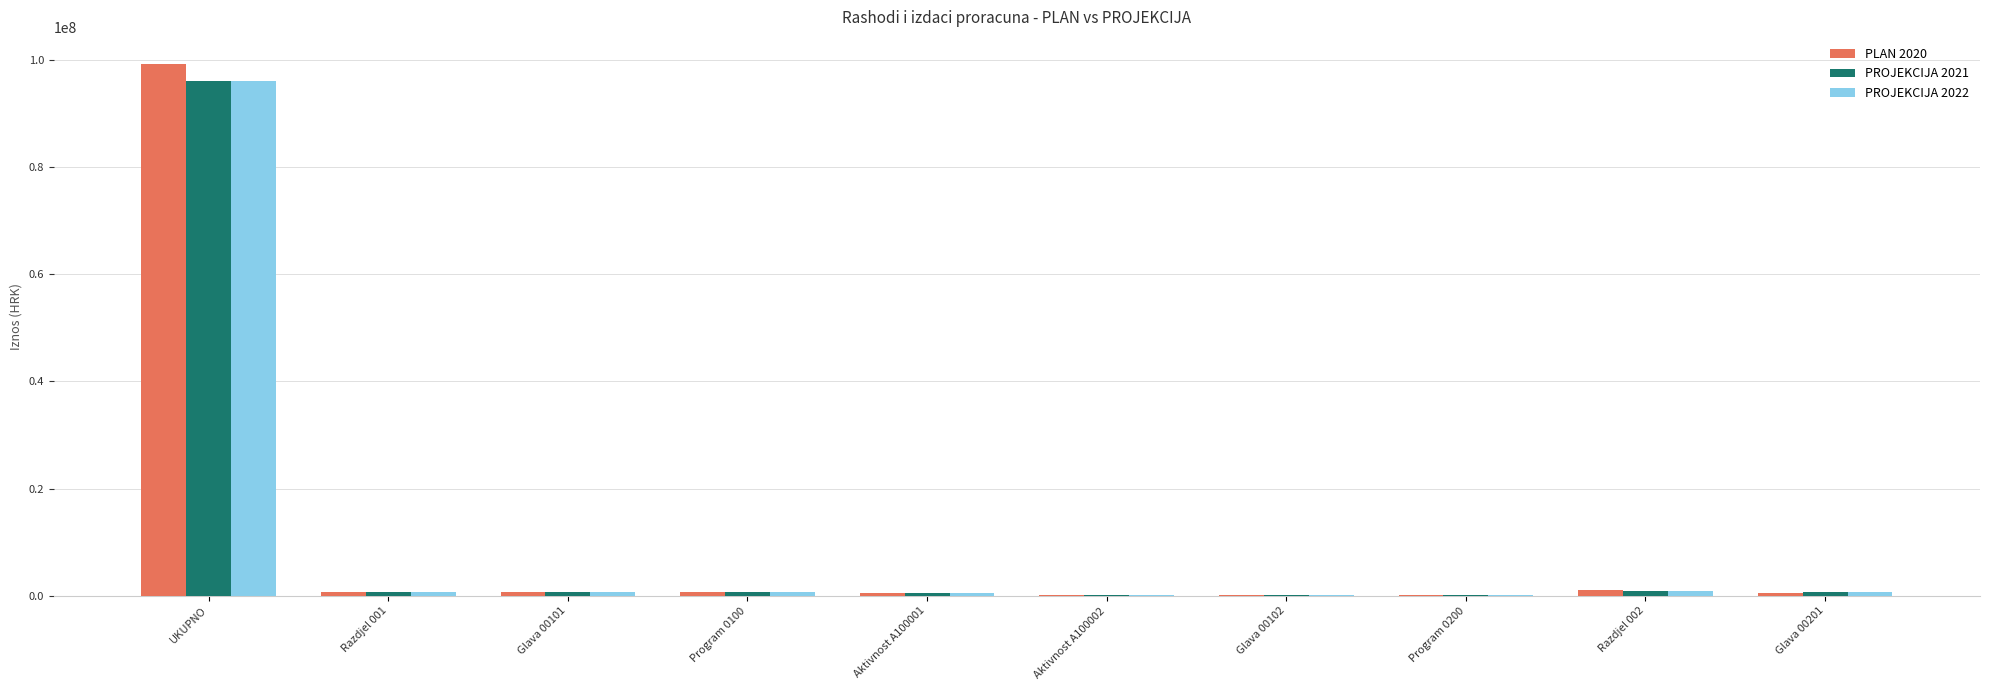

Count the number of categories in the chart.

10